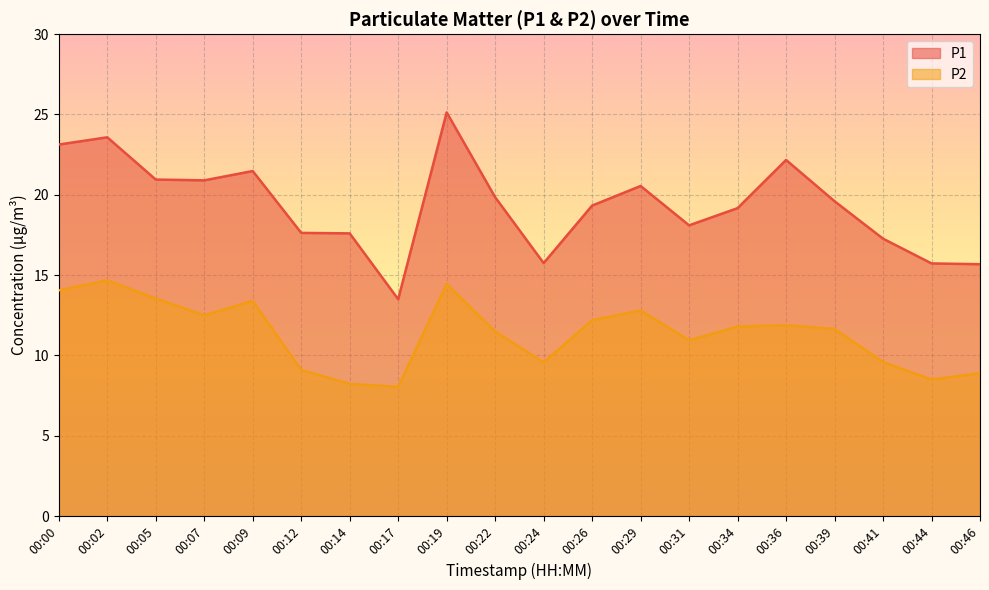

Is the value of P1 at 00:34 greater than the value of P2 at 00:36?

Yes